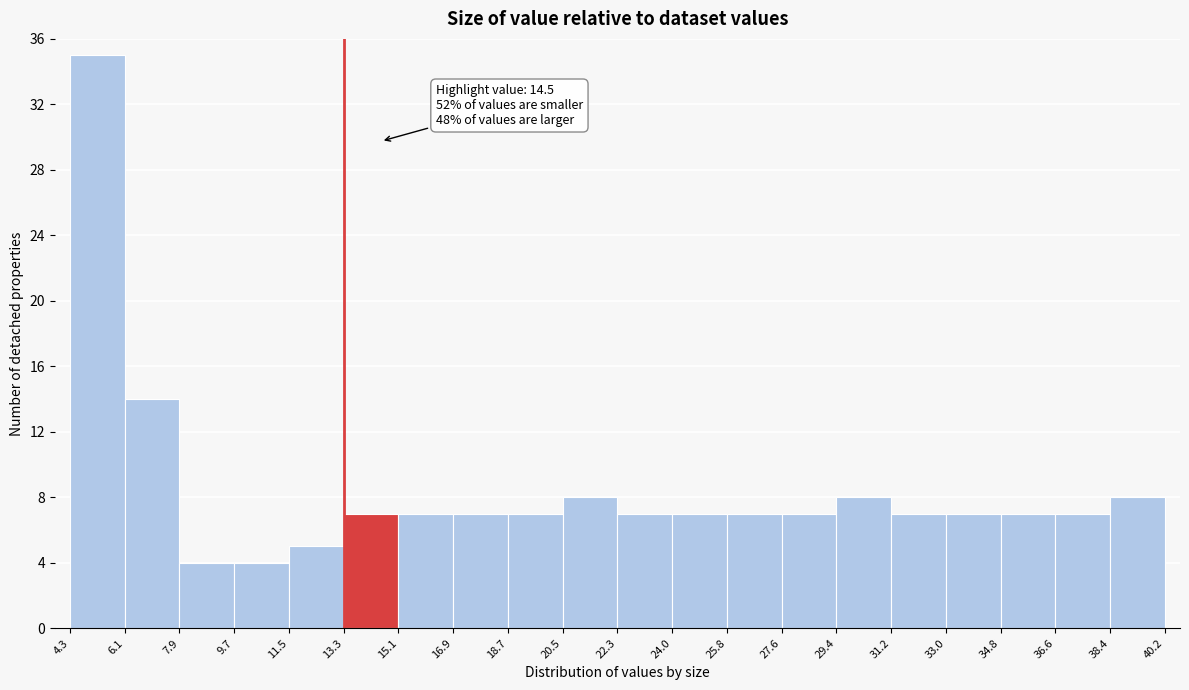

Which range on the x-axis has the tallest bar?

4.3 to 6.1